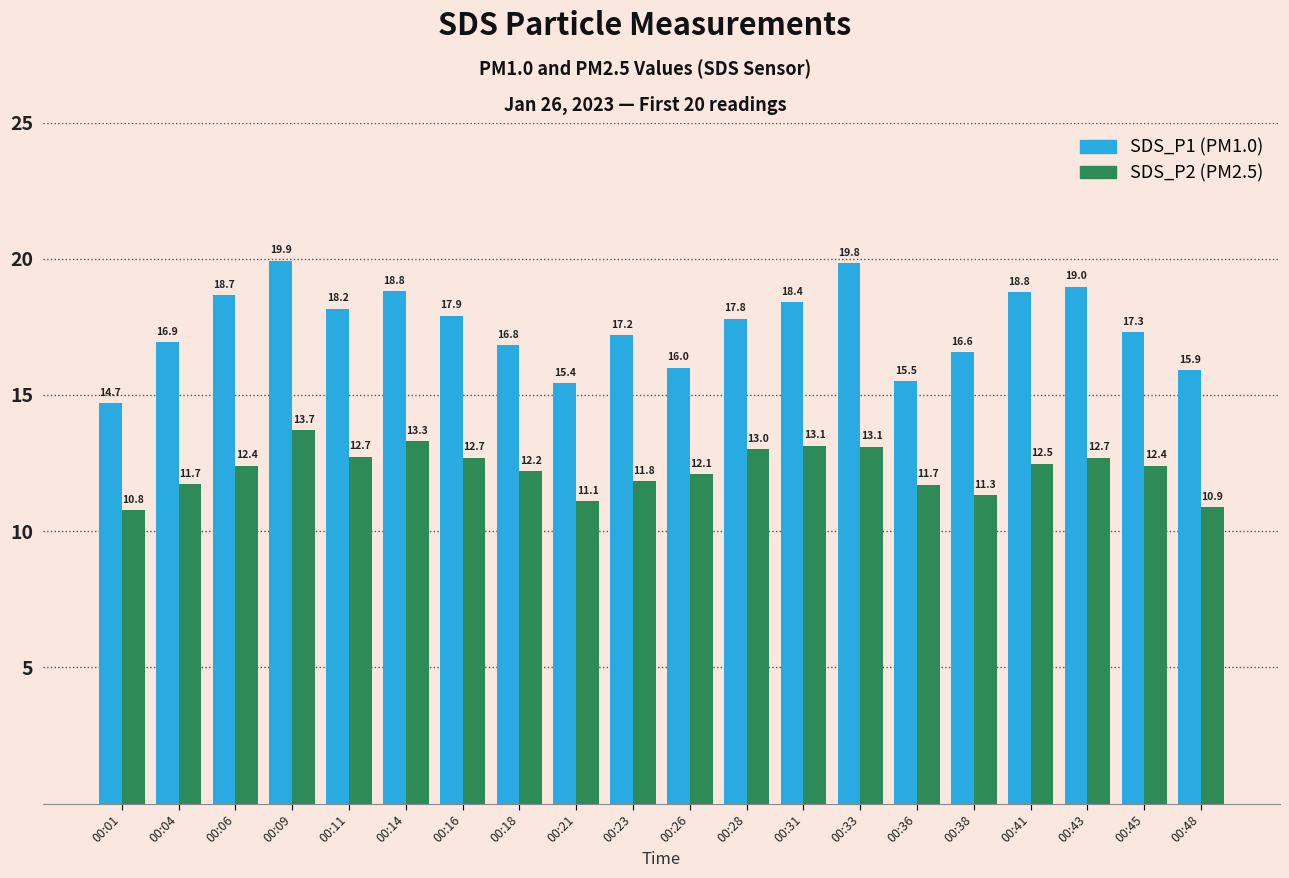

What is the spread (max minus min) of values at 00:31?

5.3